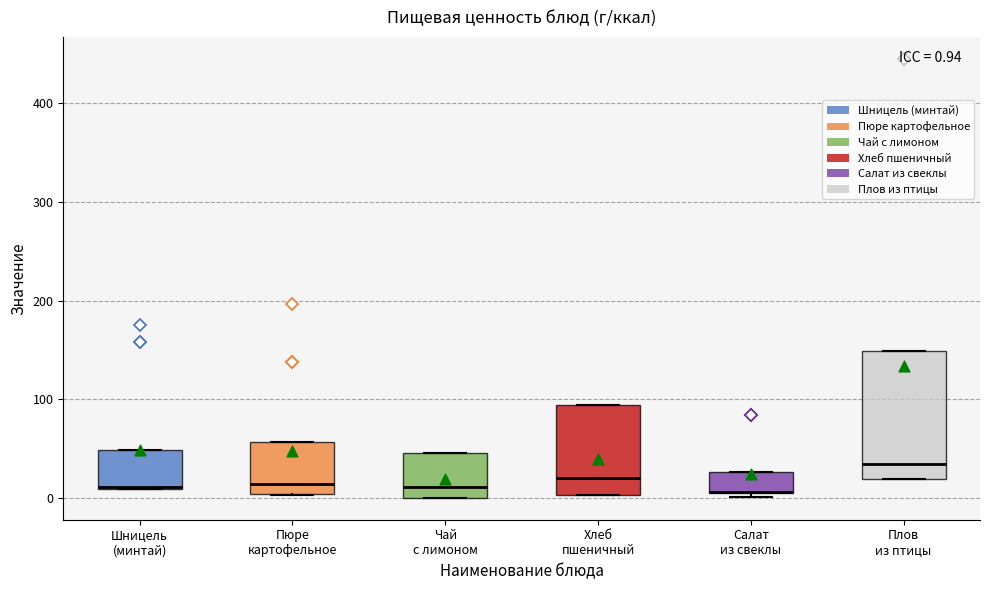

Comparing the boxes themselves (not the whiskers), which one is the tallest?

Плов из птицы